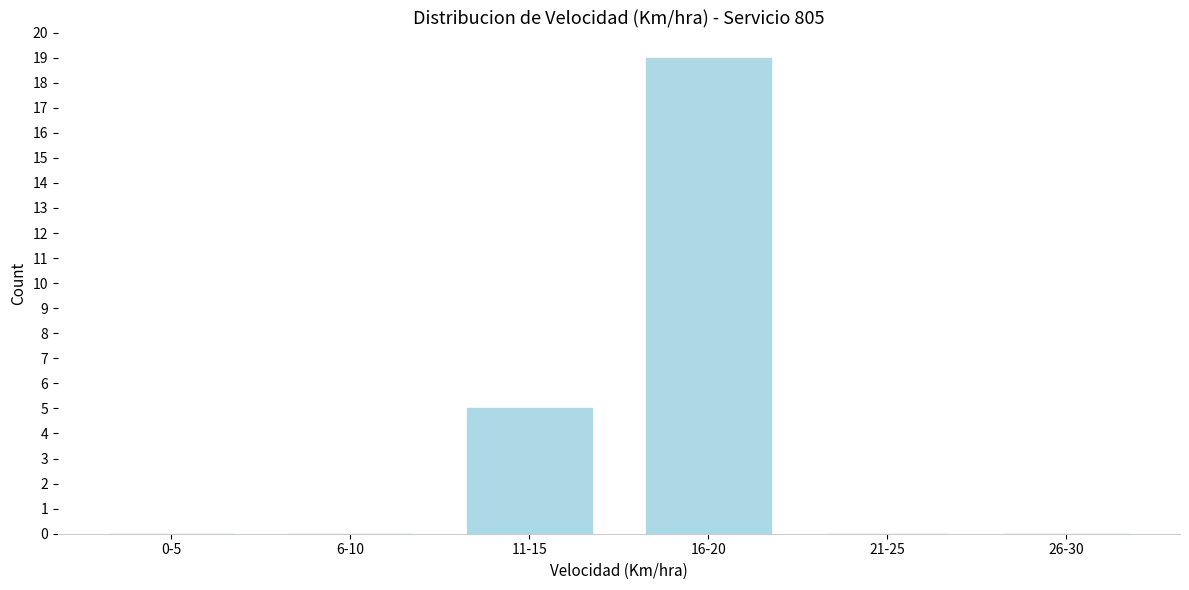

Reading left to right, list all the values displayed in this chart.

0-5=0	6-10=0	11-15=5	16-20=19	21-25=0	26-30=0